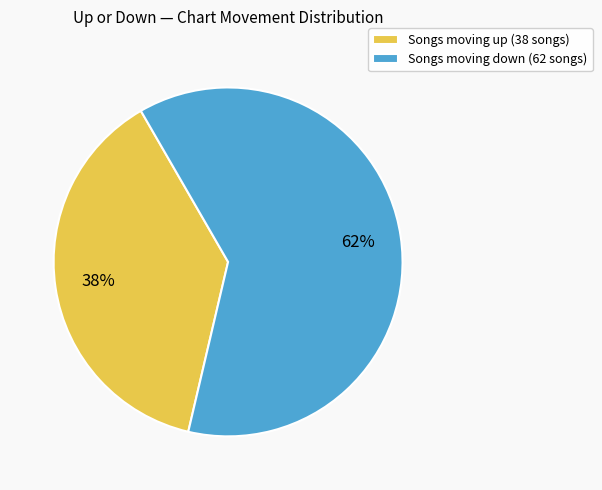

Is there a majority slice in this chart?

Yes